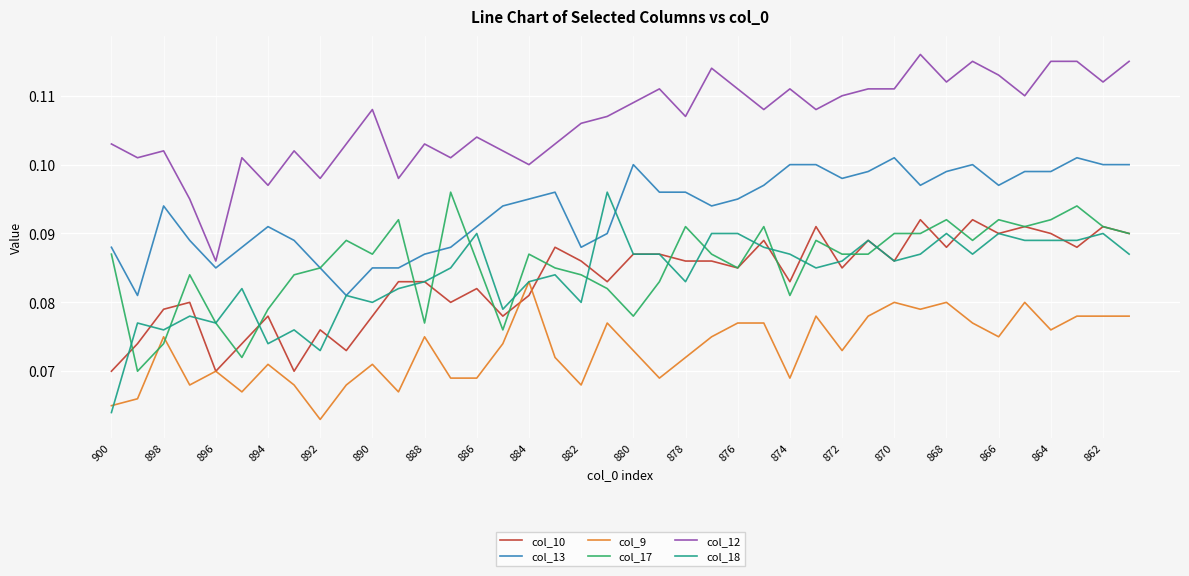

True or false: col_12 and col_10 intersect in this chart.

False